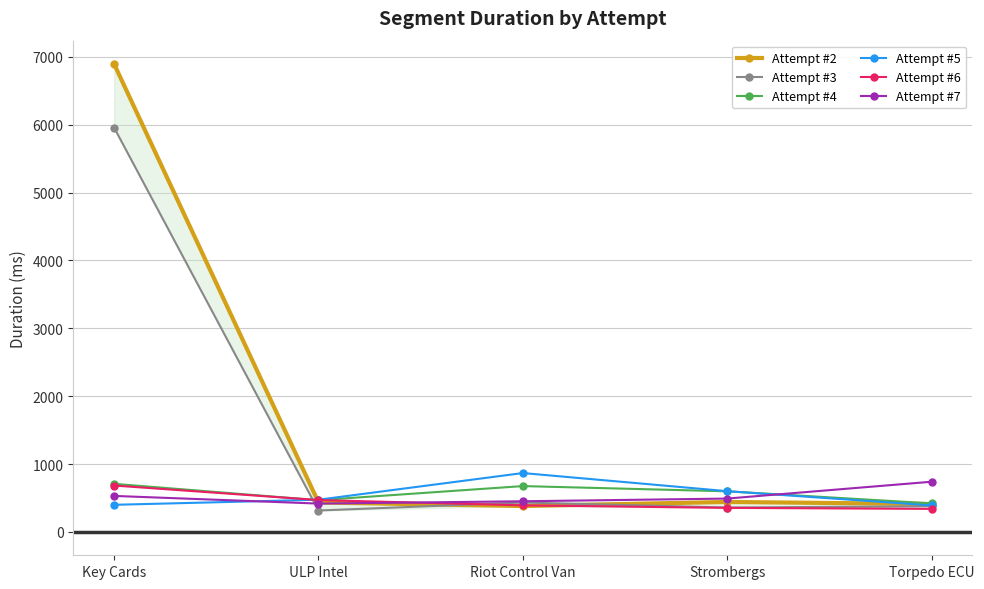

Between Riot Control Van and Torpedo ECU, which series saw the biggest shift?

Attempt #5